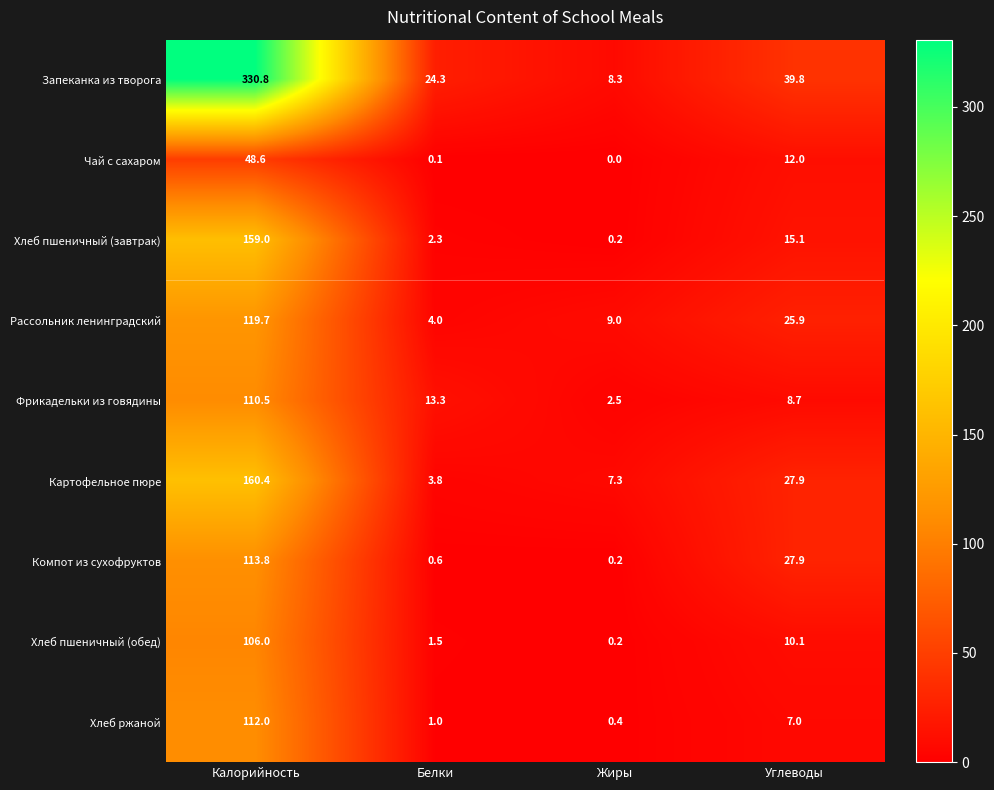

At which category is the sum across all series the highest?

Калорийность